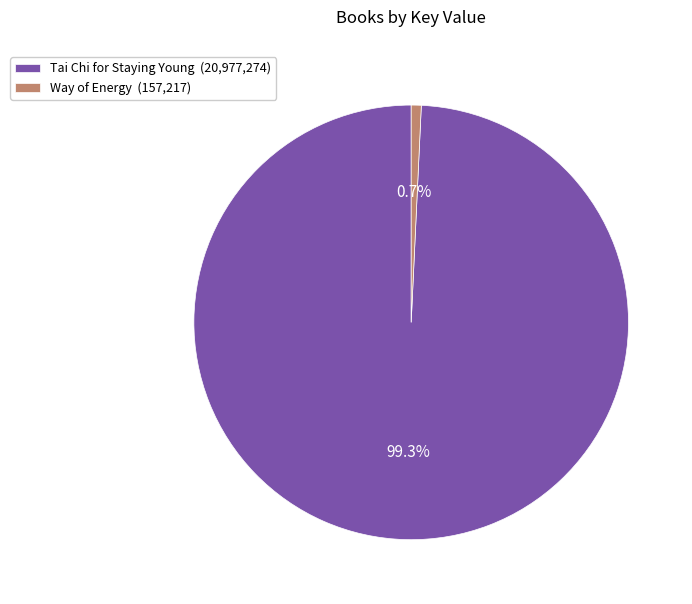

How many slices are in this pie chart?

2